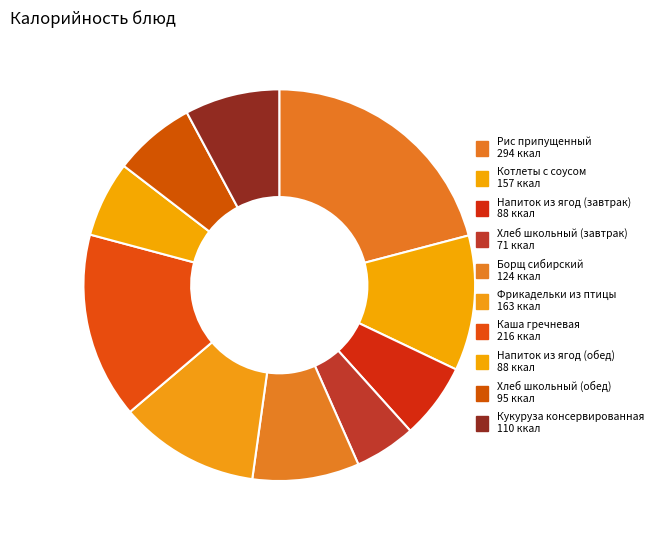

How many segments does this pie chart have?

10